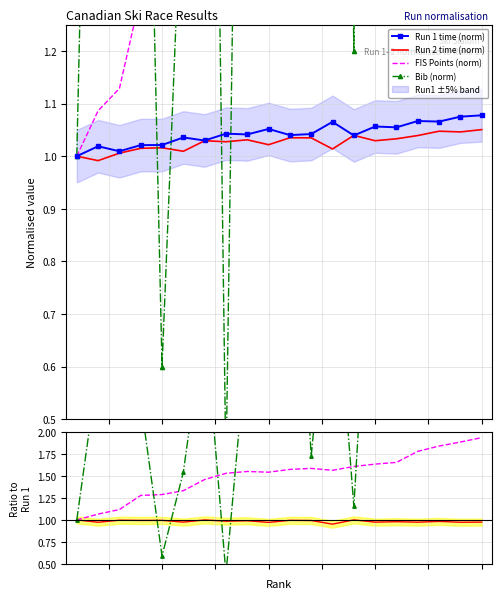

How many interior local peaks does the Bib series have?

5